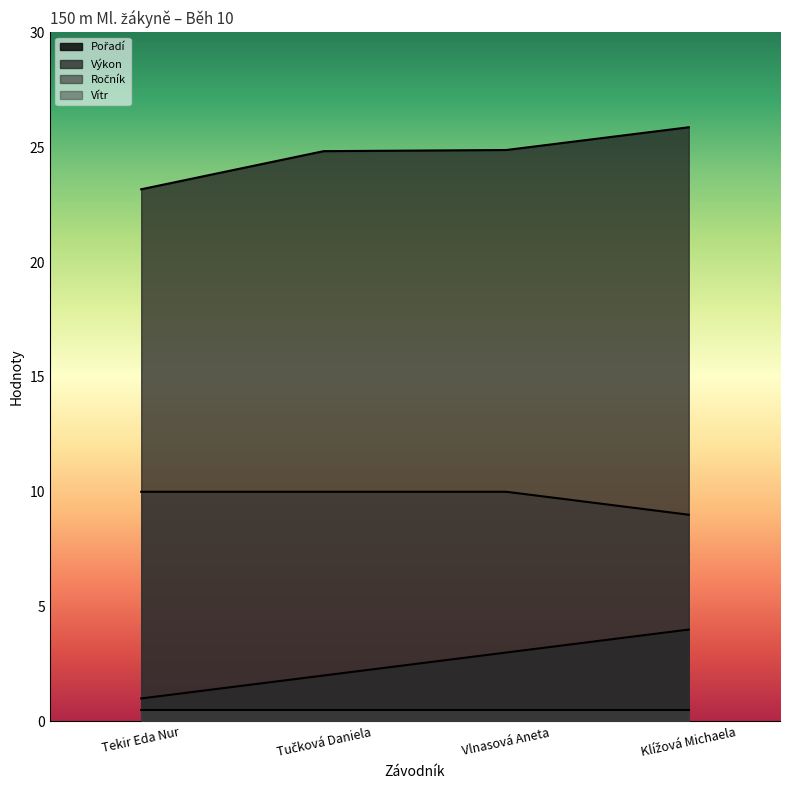

The value of Pořadí at Tučková Daniela is 2.0. True or false?

True